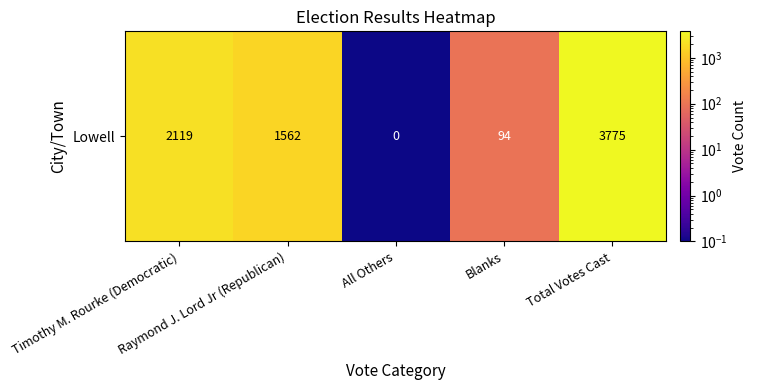

How many data points does each series have?

5